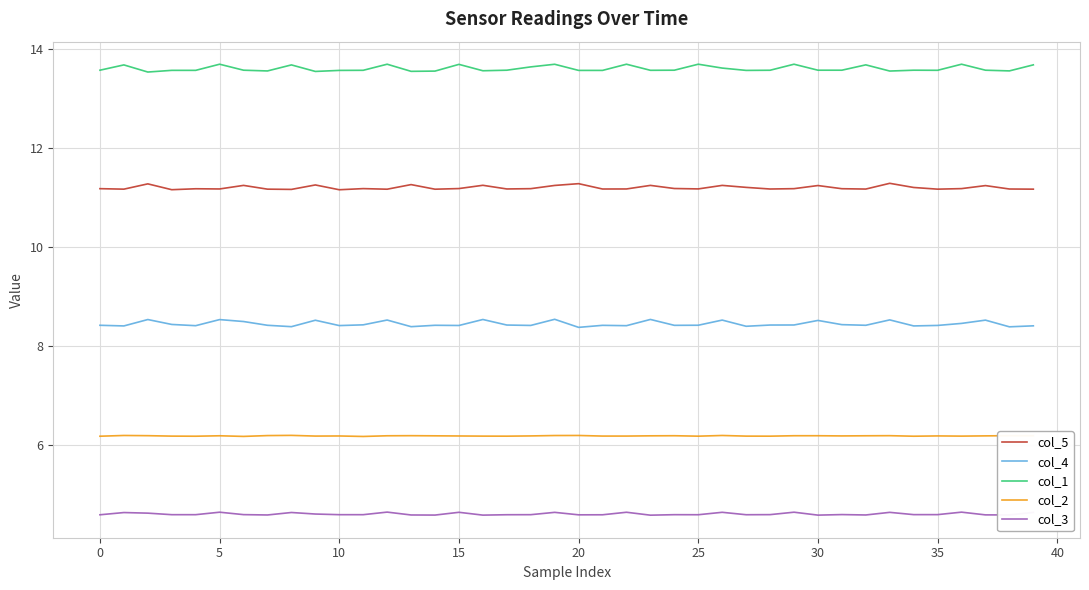

True or false: col_4 and col_5 cross at least once.

False